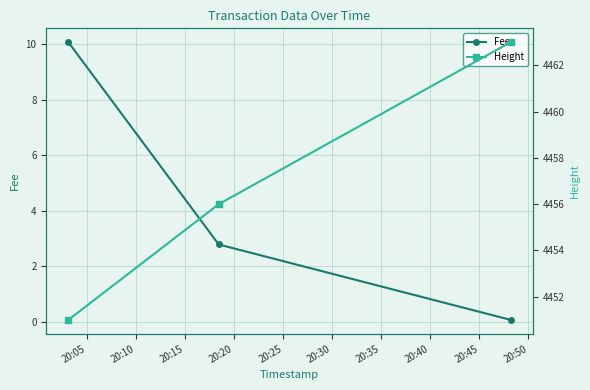

What is the value of the Fee point at the 2nd from the left?

2.8